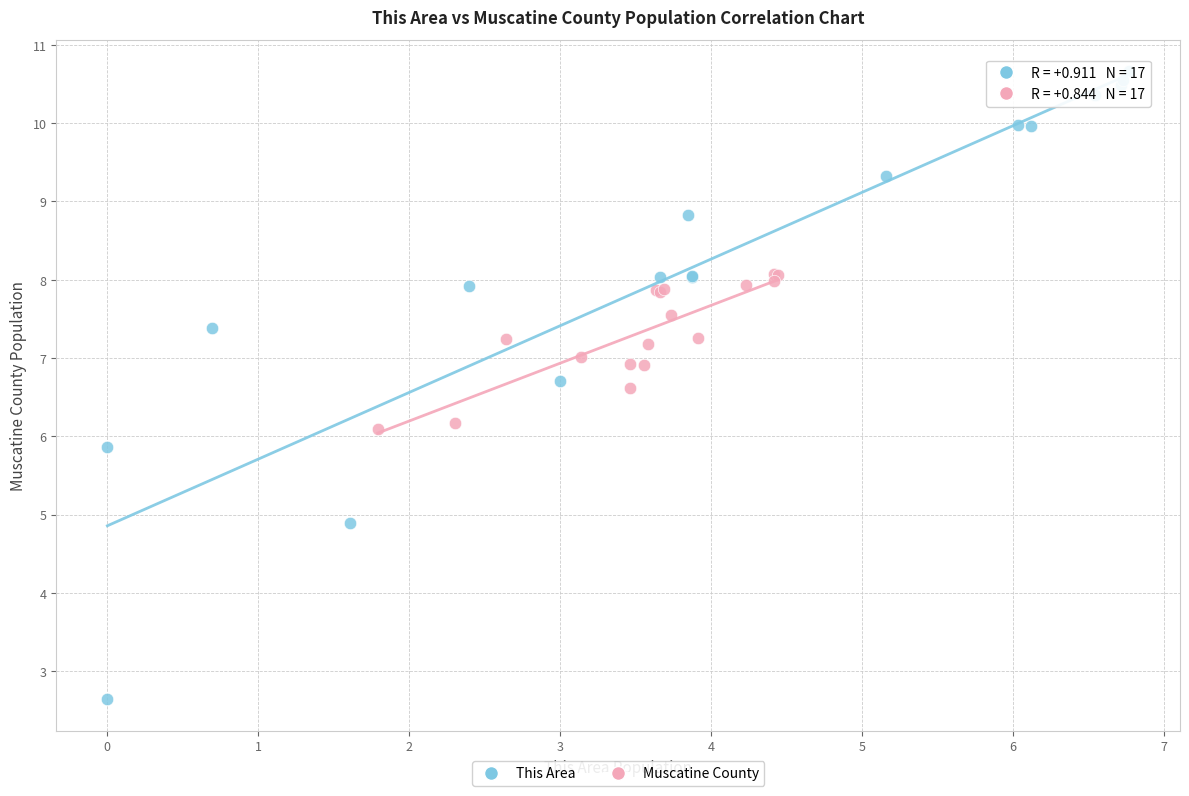

Which series contains the highest Y value?

This Area